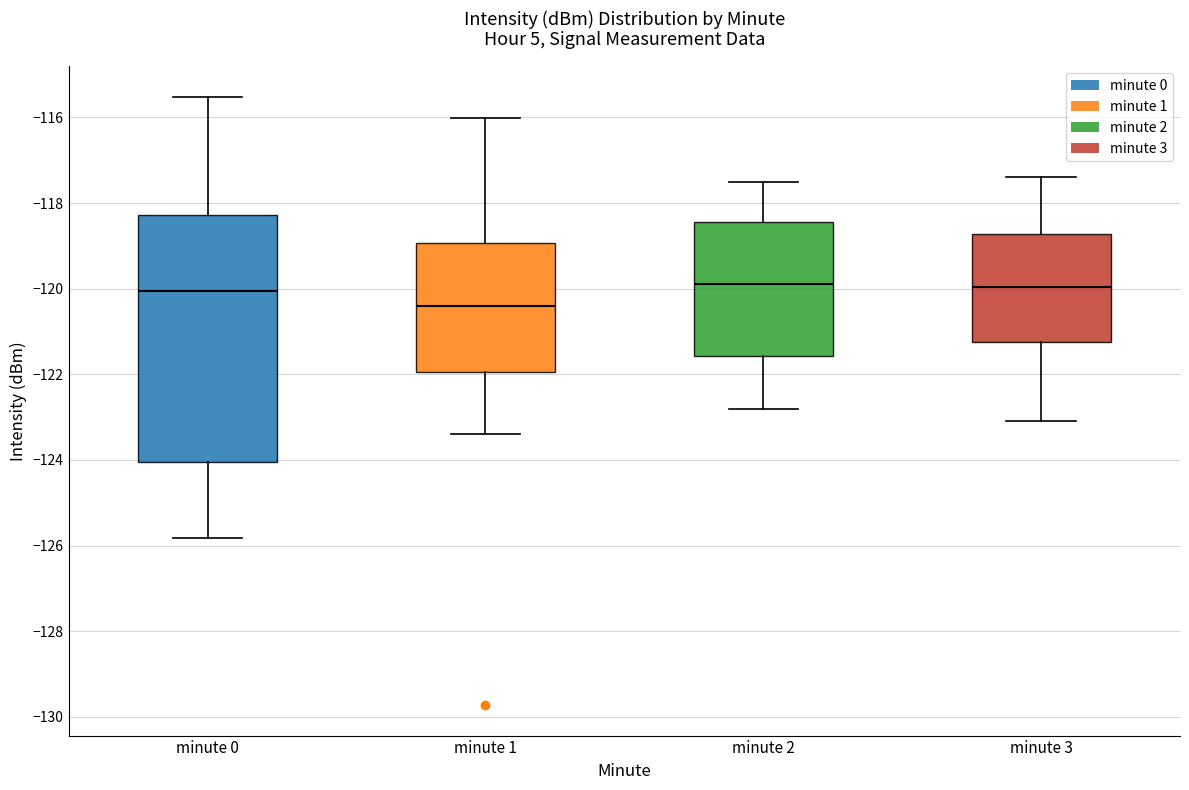

Reading left to right, transcribe this box plot: for each box, give where its median line is, the range the box spans, and where its two whiskers end, as read against the y-axis. The values are not printed on the chart, so give them approximately, as read against the axis.

minute 0: median -120.0, box -124.0 to -118.2, whiskers -125.8 to -115.6
minute 1: median -120.4, box -122.0 to -119.0, whiskers -123.4 to -116.0
minute 2: median -119.8, box -121.6 to -118.4, whiskers -122.8 to -117.4
minute 3: median -120.0, box -121.2 to -118.8, whiskers -123.0 to -117.4